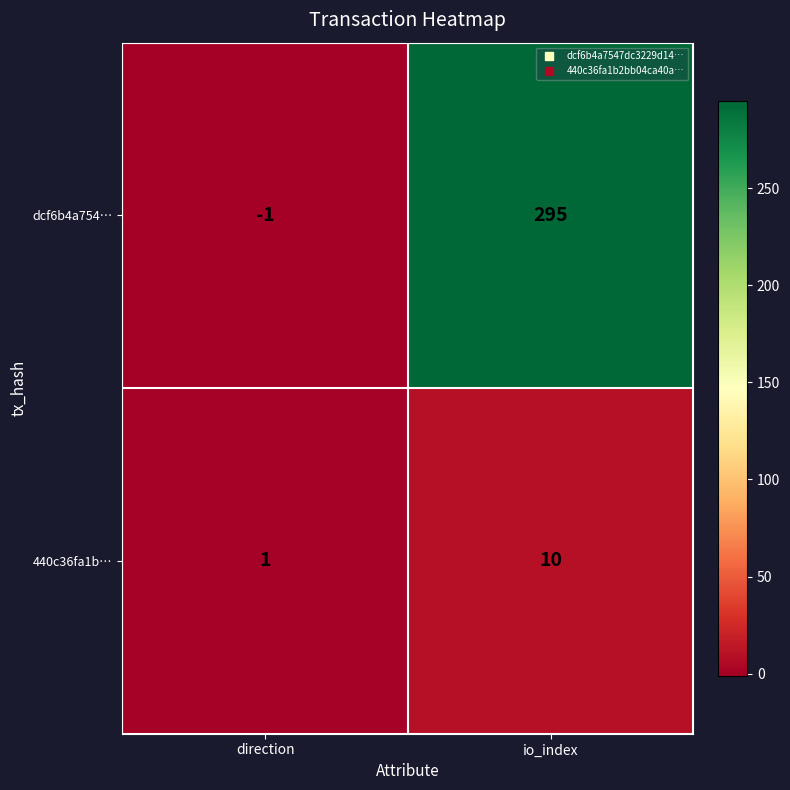

Which series changed the most between direction and io_index?

dcf6b4a754…